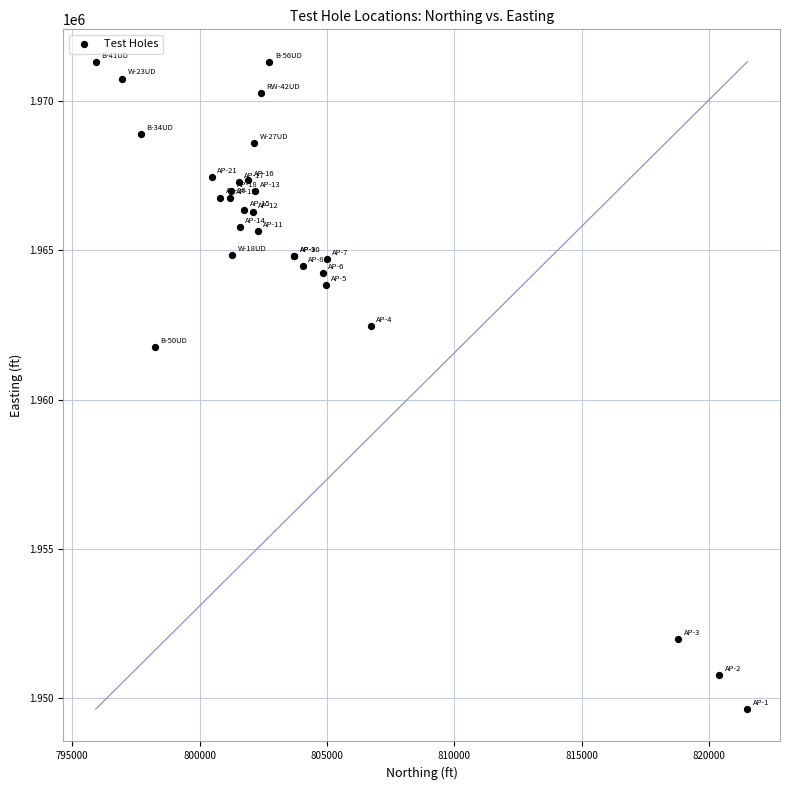

What Y value in the scatter plot is closest to 1960477?

1961750.6